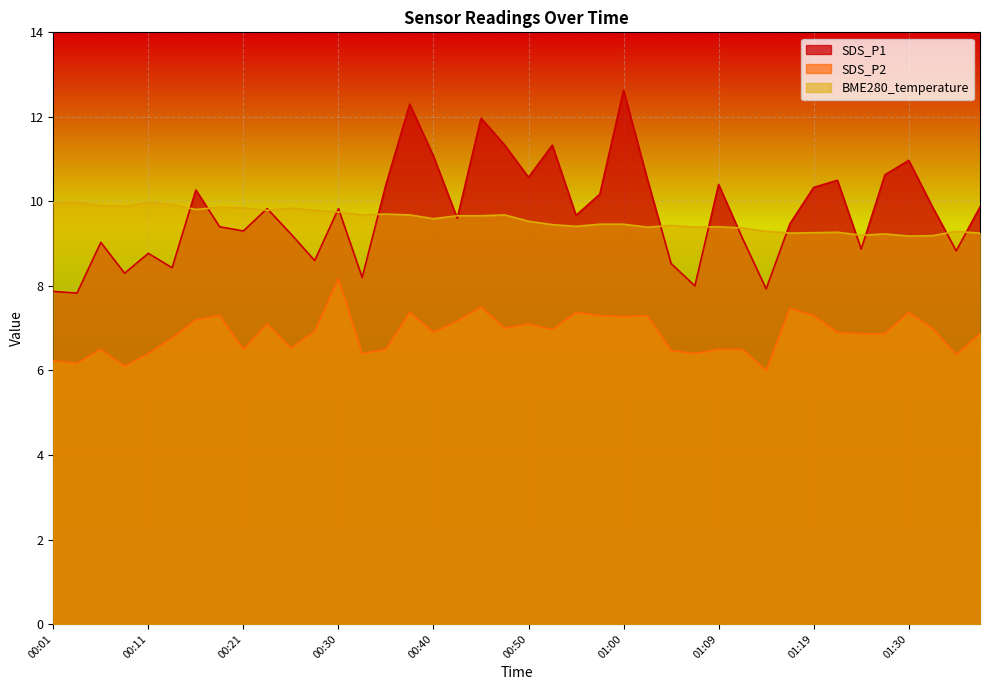

True or false: SDS_P1 has more than 2 points higher than both neighbors.

True